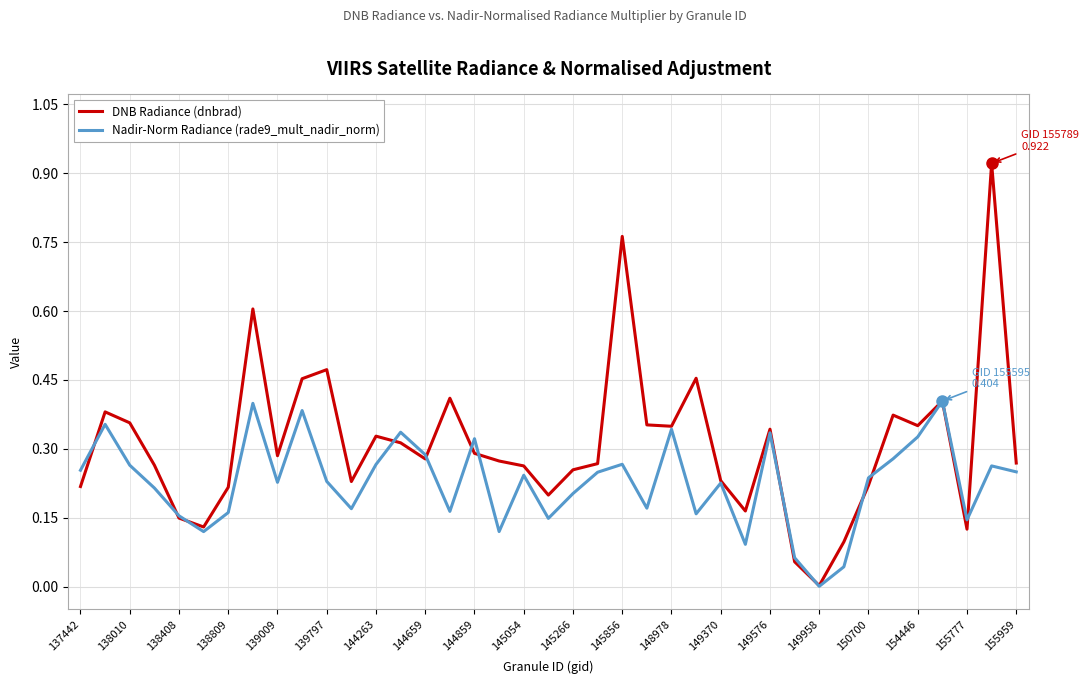

Rank the series by their maximum value, from highest to lowest.

DNB Radiance (dnbrad), Nadir-Norm Radiance (rade9_mult_nadir_norm)